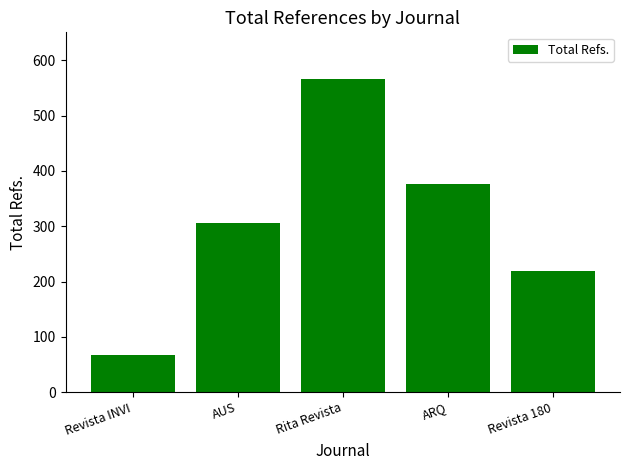

How many values are between 219 and 376?

3